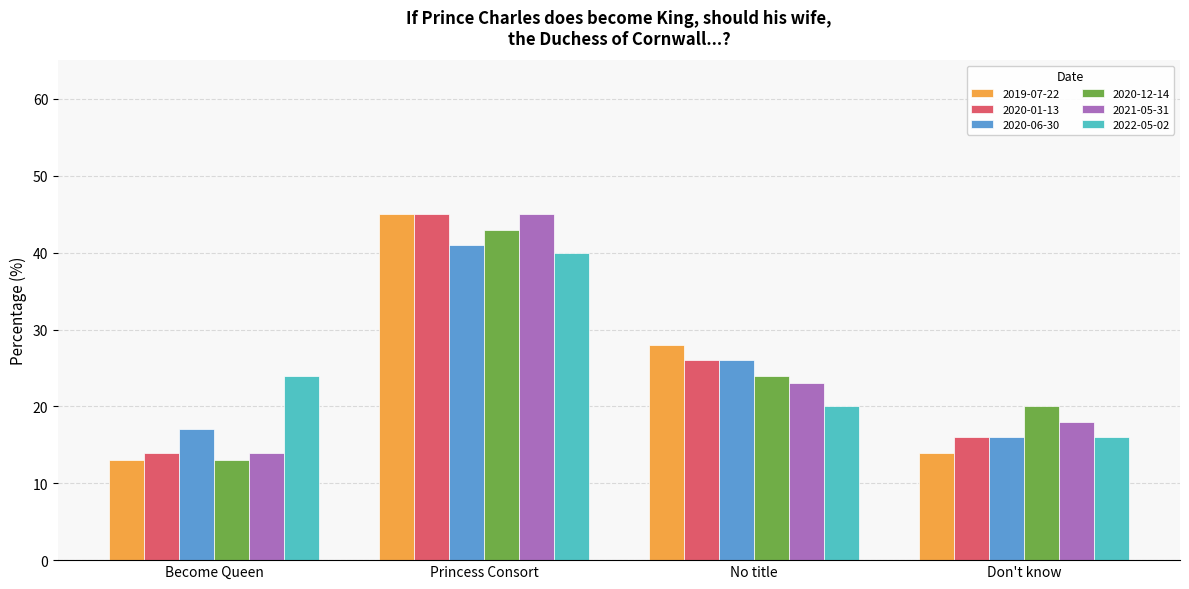

What is the difference between the maximum and minimum values in the 2019-07-22 series?

32.0